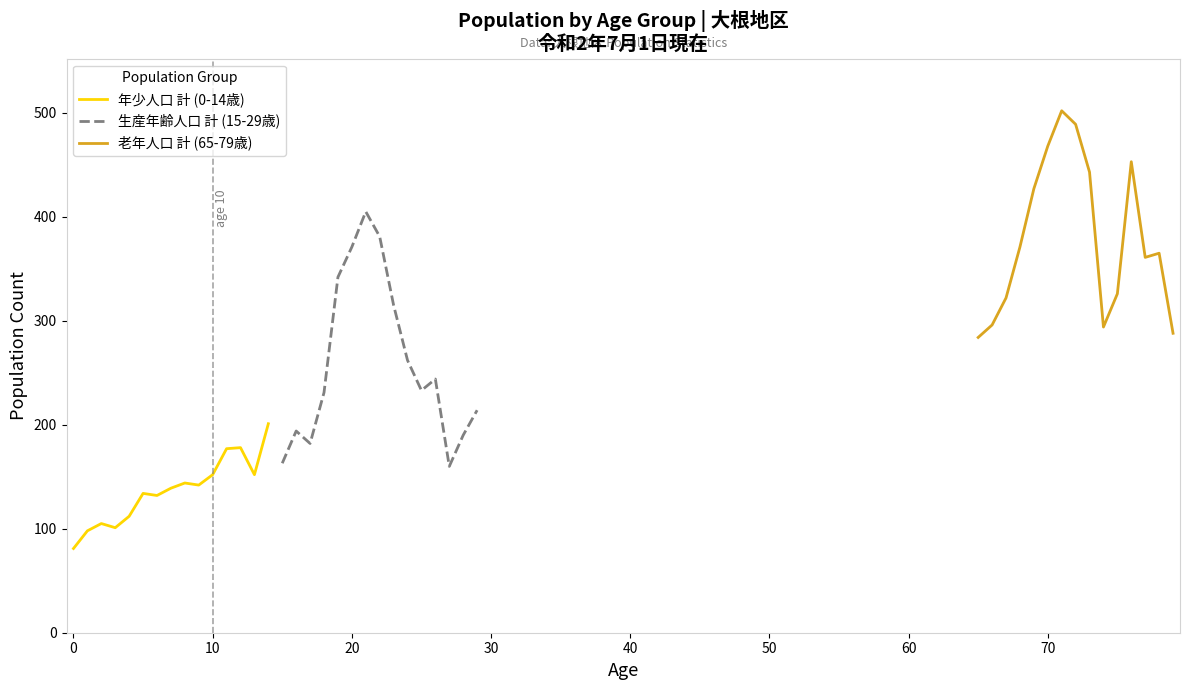

List the series in order of their overall mean, lowest first.

年少人口 計 (0-14歳), 生産年齢人口 計 (15-29歳), 老年人口 計 (65-79歳)